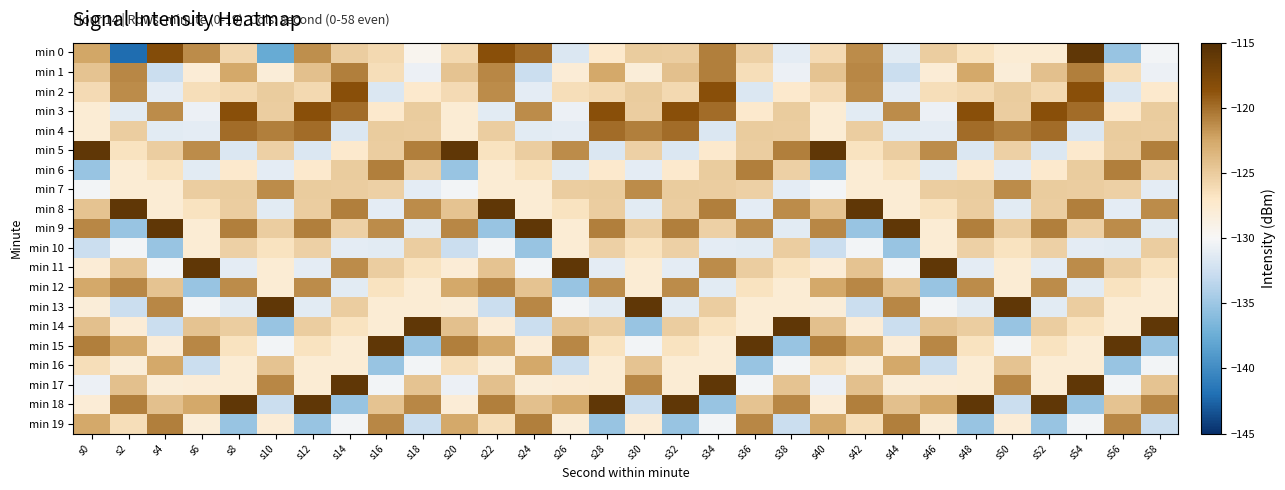

List the series in order of their peak value, highest first.

min 0, min 5, min 8, min 9, min 11, min 13, min 14, min 15, min 17, min 18, min 2, min 3, min 4, min 1, min 19, min 6, min 12, min 7, min 16, min 10